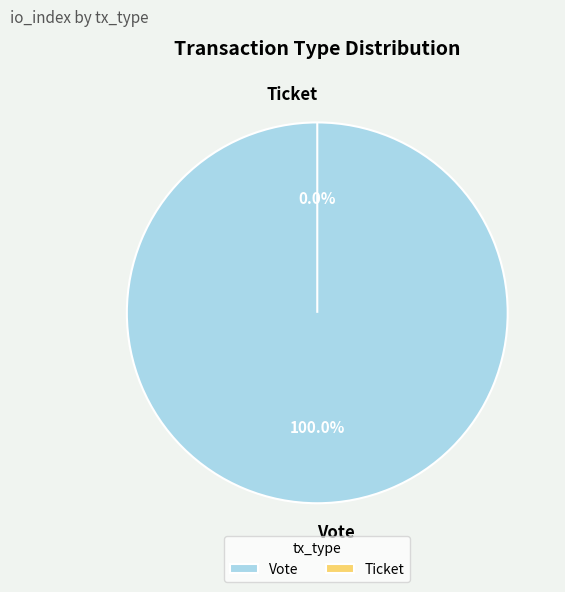

Between Vote and Ticket, which is larger?

Vote